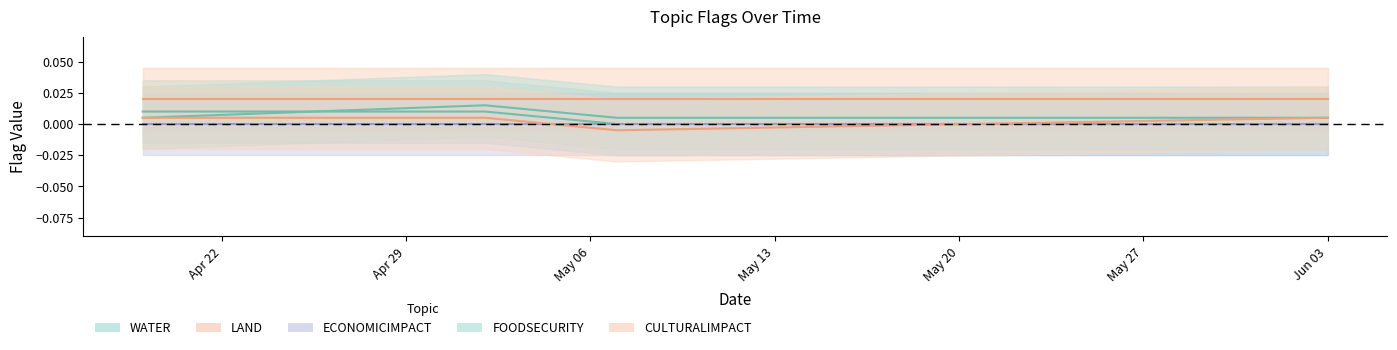

What position from the right is 2024-05-02?

3